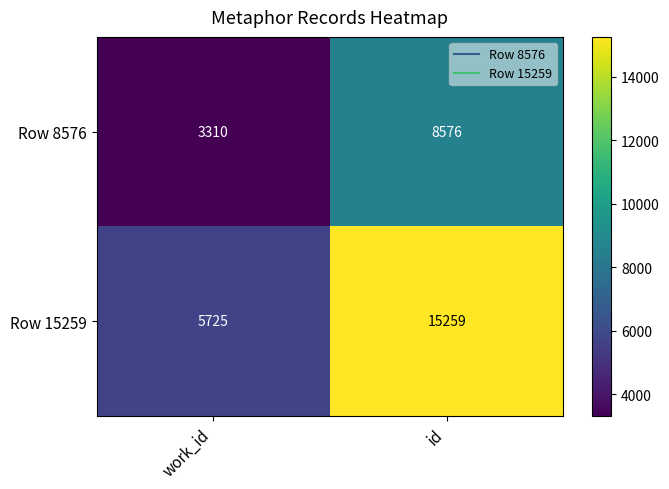

What is the approximate value of Row 8576 at work_id?

3310